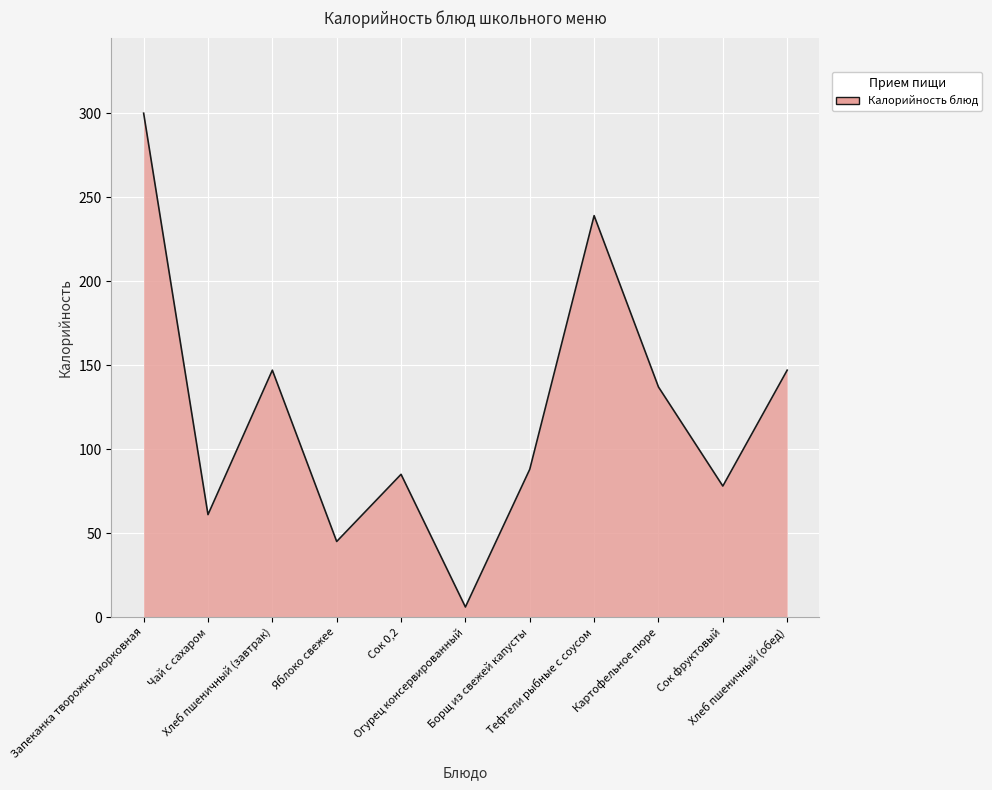

What is the greatest value displayed?

300